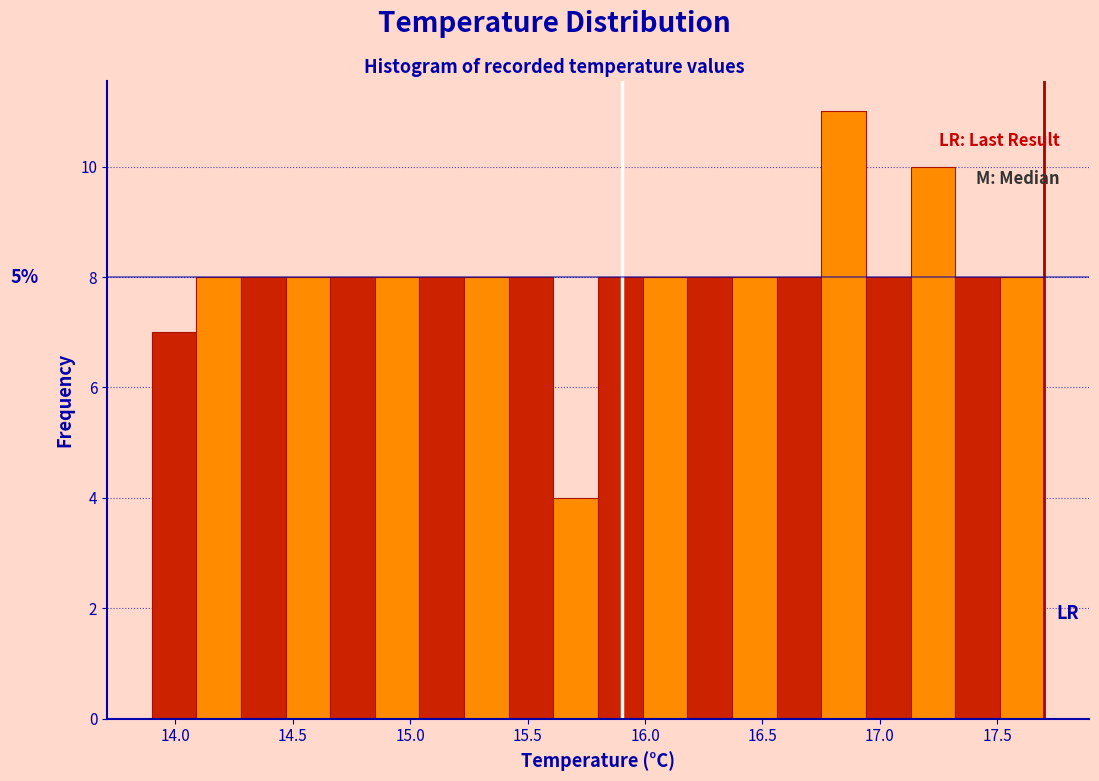

Around what value on the x-axis is the tallest bar? Give the approximate position of its centre, as read against the axis.

16.85